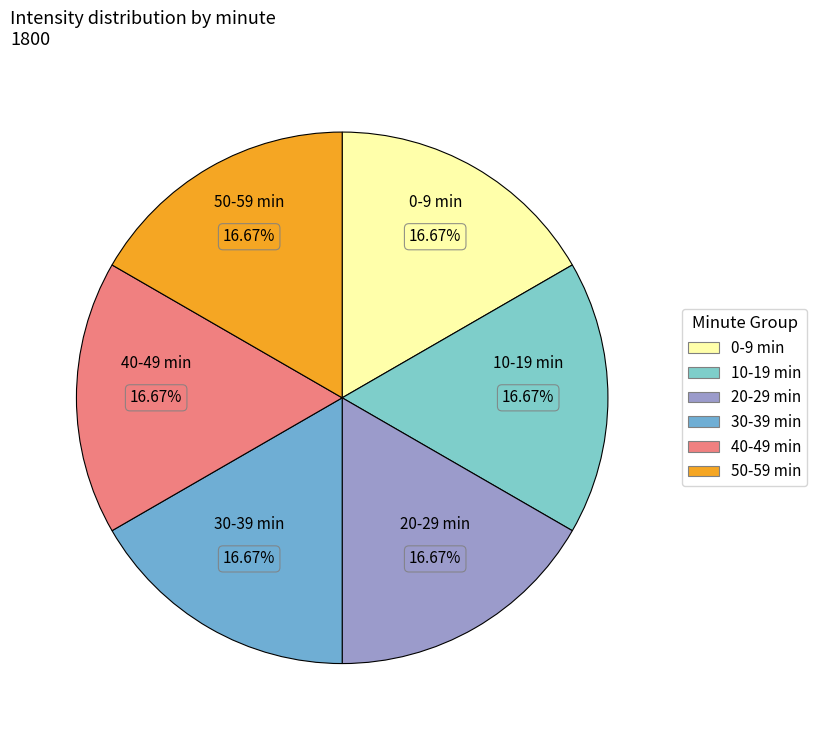

Combined, do 0-9 min and 30-39 min account for over 50%?

No